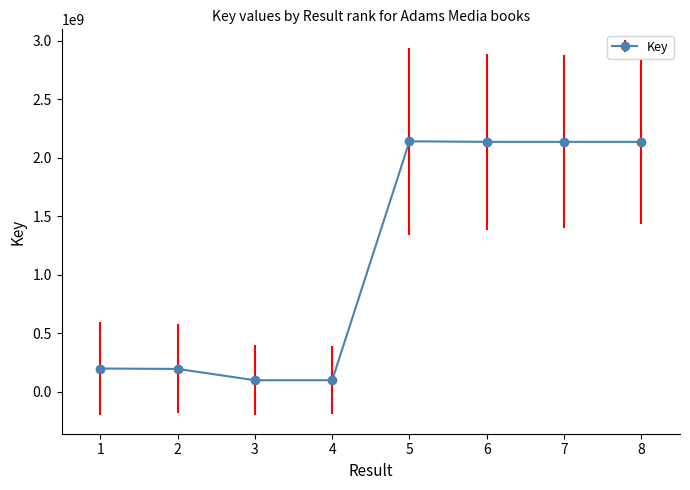

Count the number of data series in this chart.

1